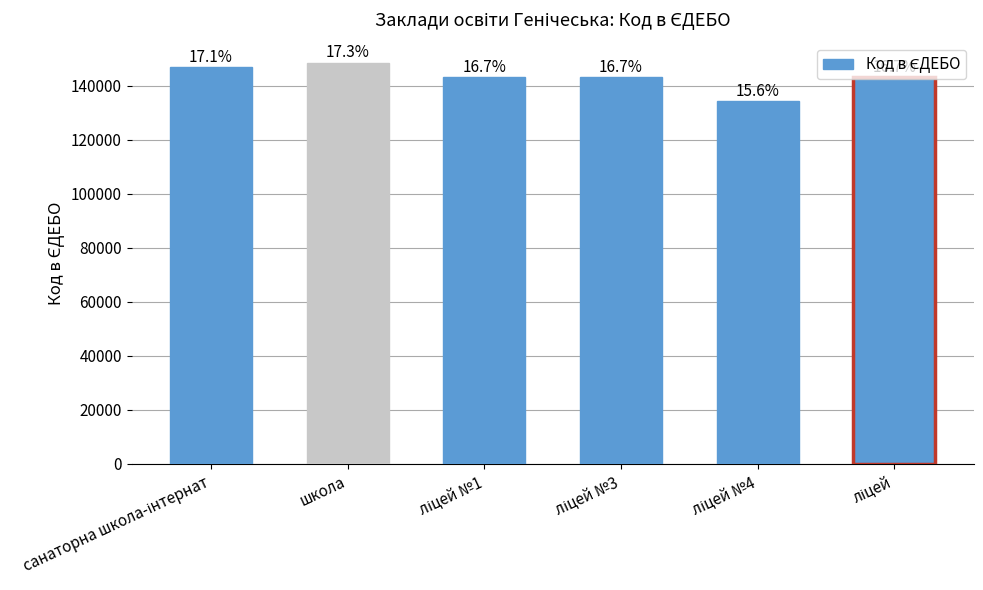

How many bars are there in total?

6